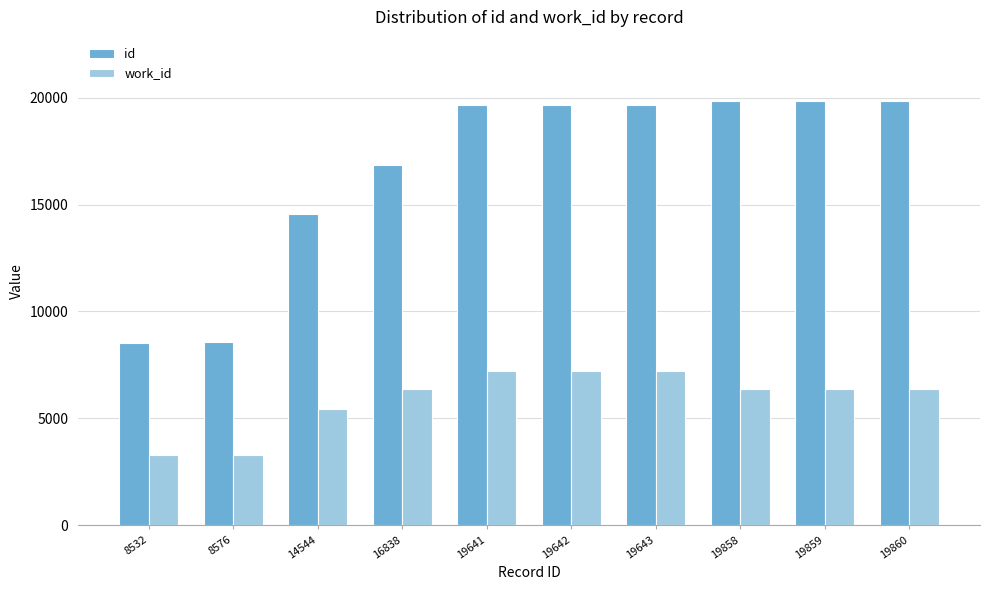

What is the sum of all id values?

166993